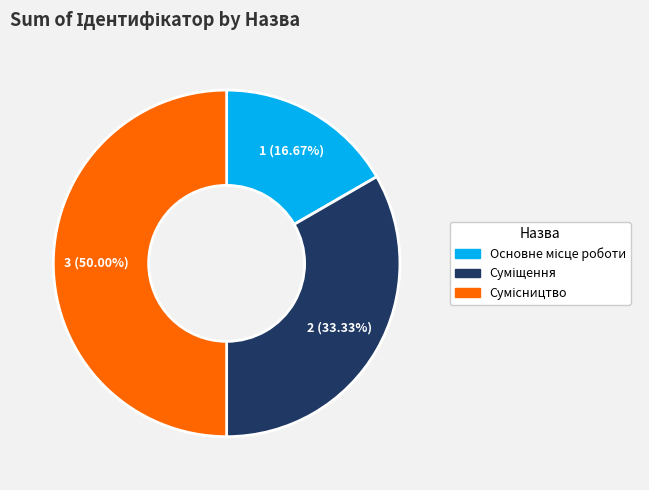

How many segments does this pie chart have?

3